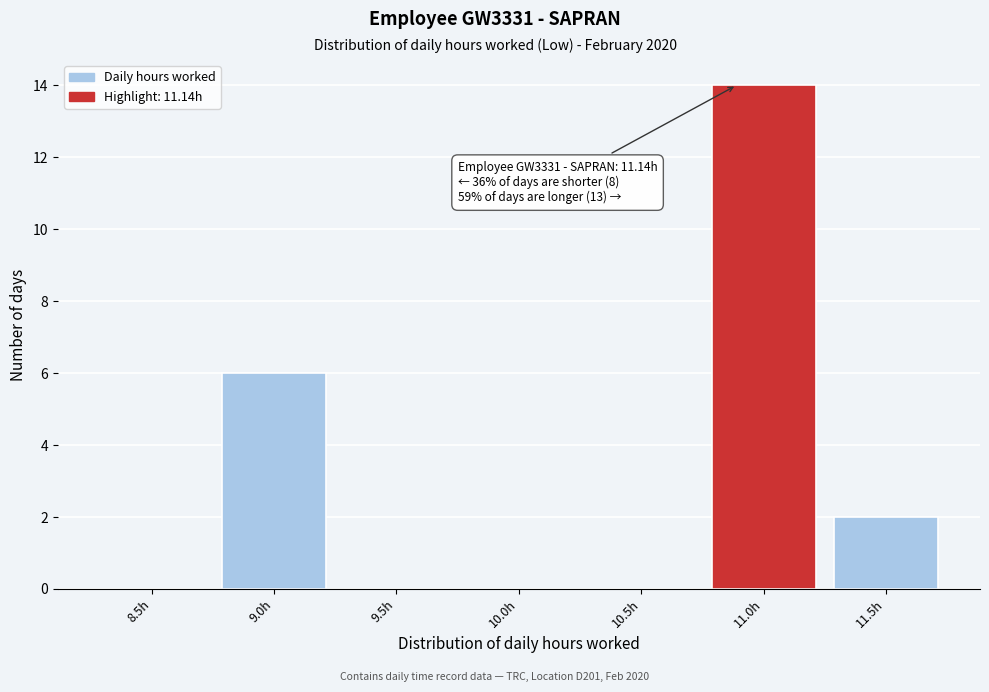

Reading left to right, list all the values displayed in this chart.

8.5h=0	9.0h=6	9.5h=0	10.0h=0	10.5h=0	11.0h=14	11.5h=2